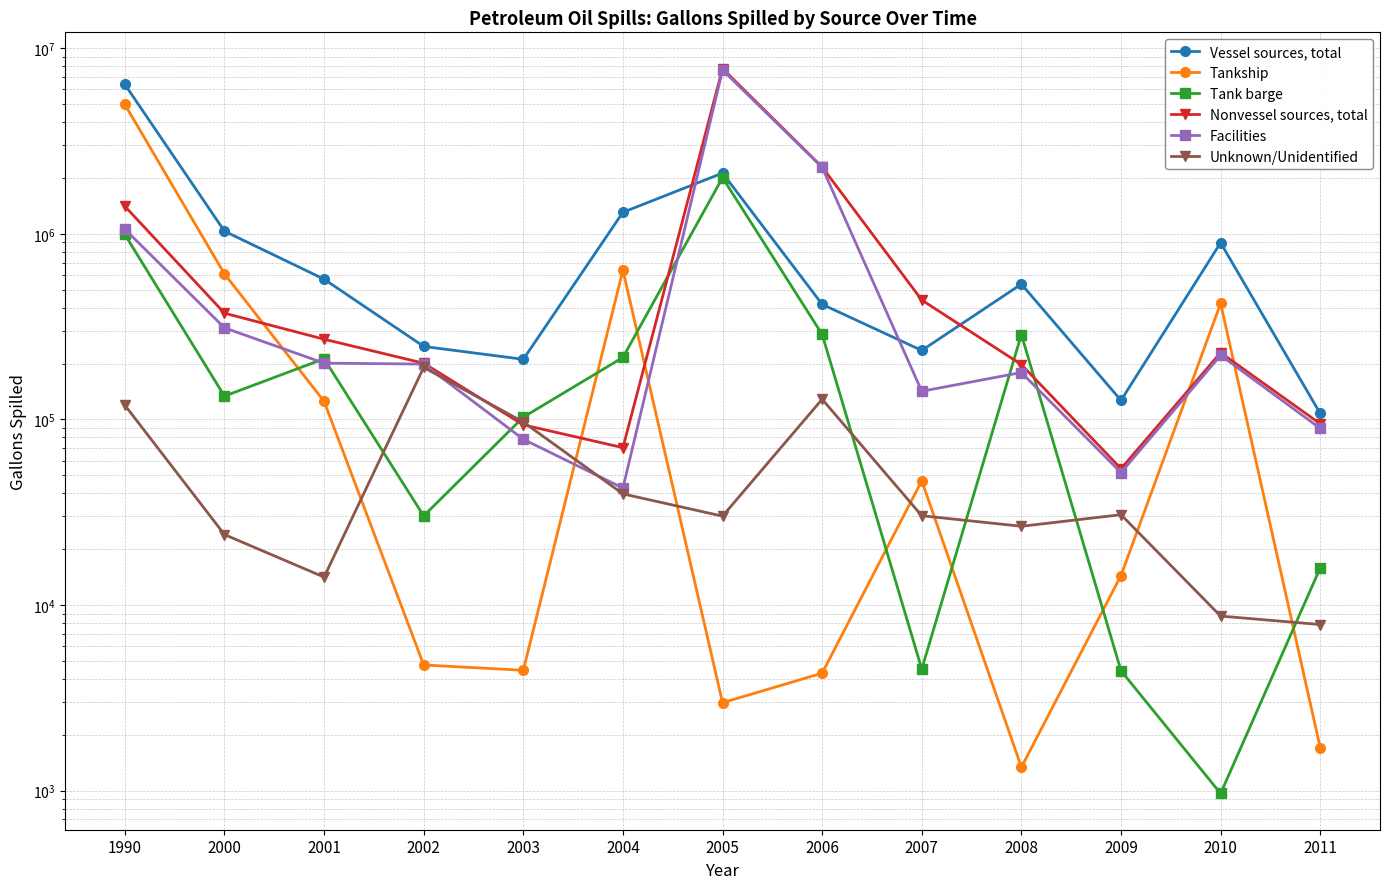

Which series has the largest total across all categories?

Vessel sources, total